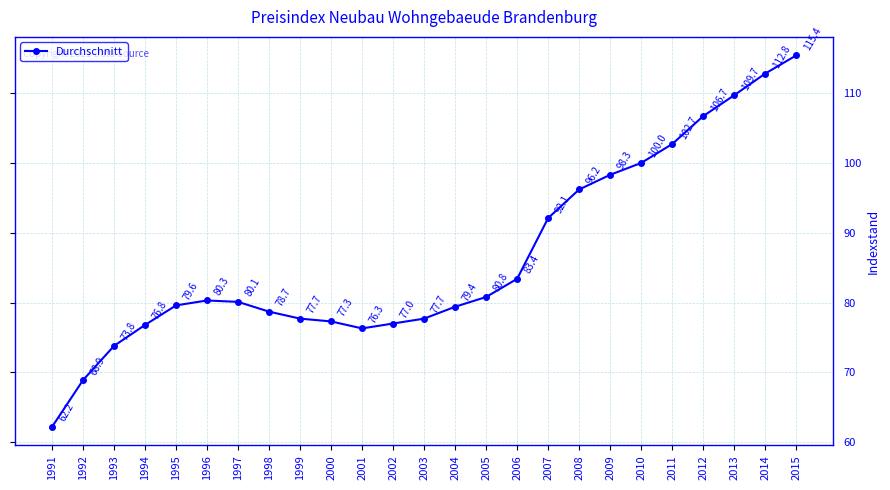

Between 2002 and 2001, which is larger?

2002